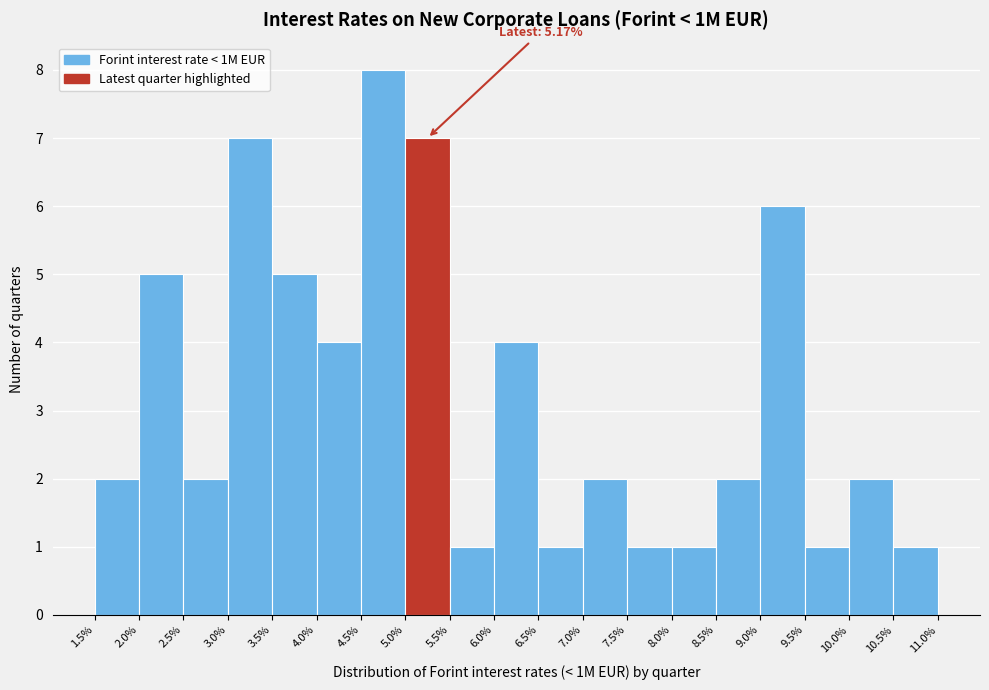

Which range on the x-axis has the tallest bar?

4.5% to 5.0%